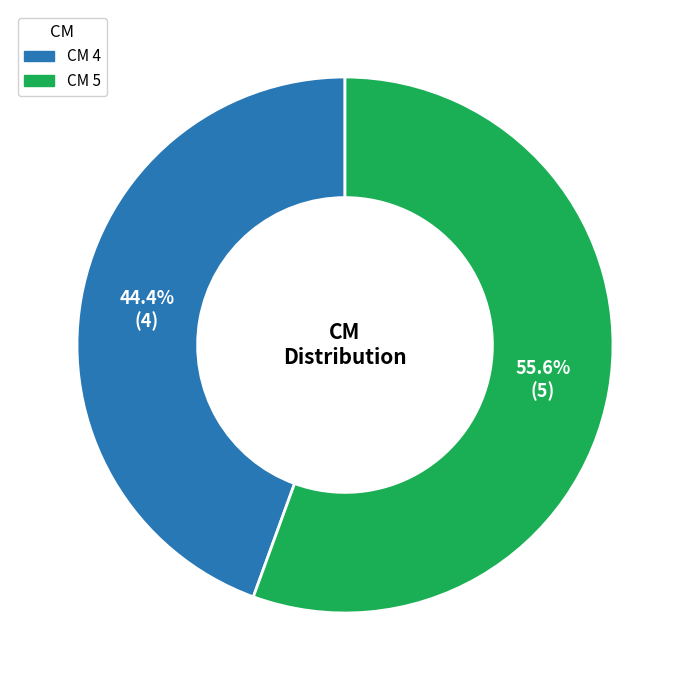

To the nearest percent, what is the average slice percentage?

50%